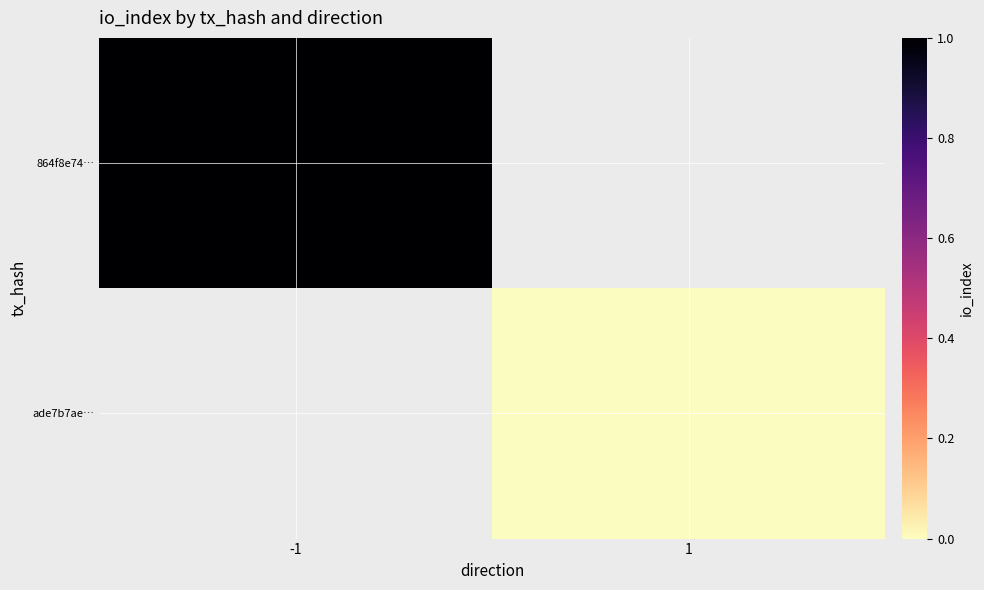

Is the value of ade7b7ae… at 1 greater than the value of 864f8e74… at -1?

No